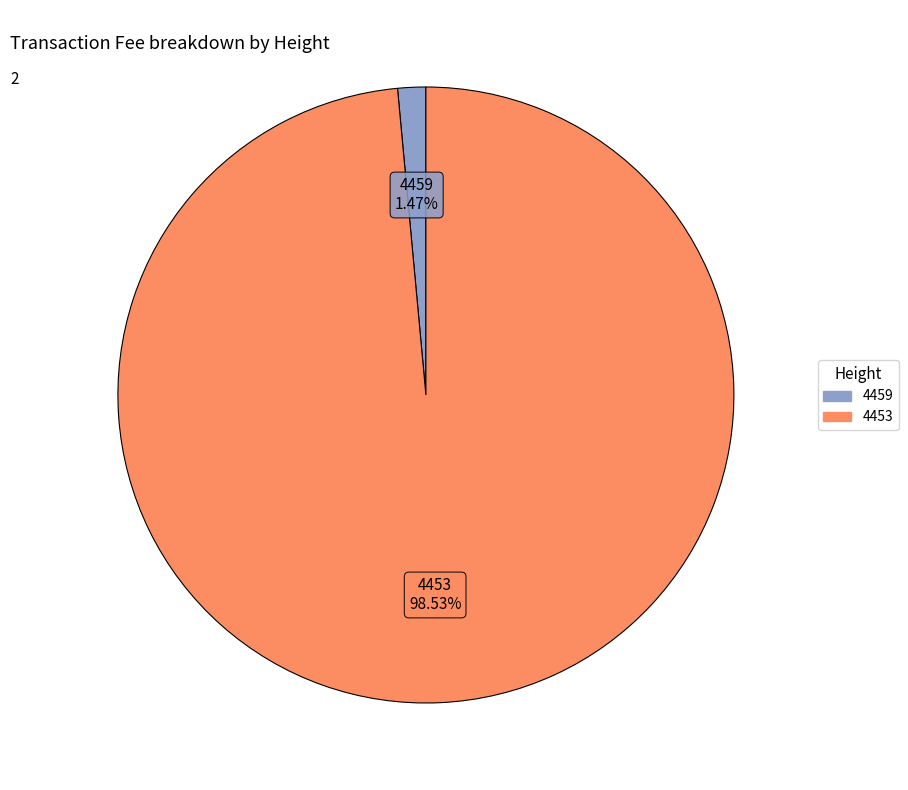

How many segments does this pie chart have?

2